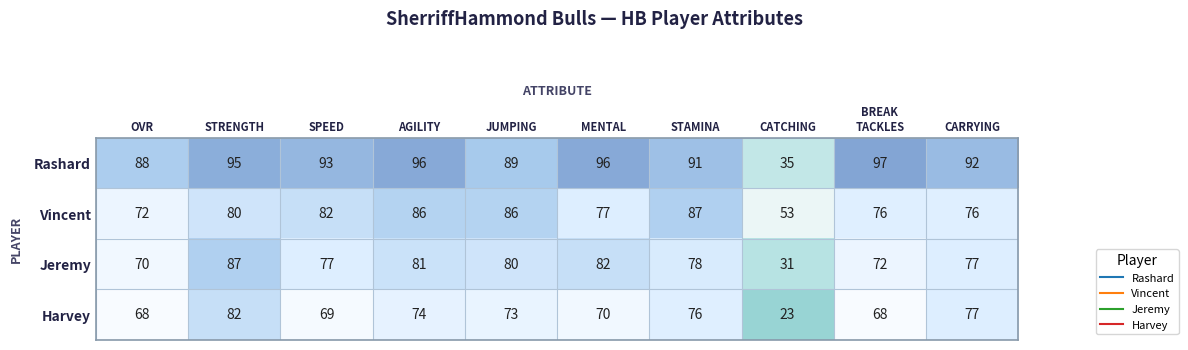

What is the greatest value displayed?

97